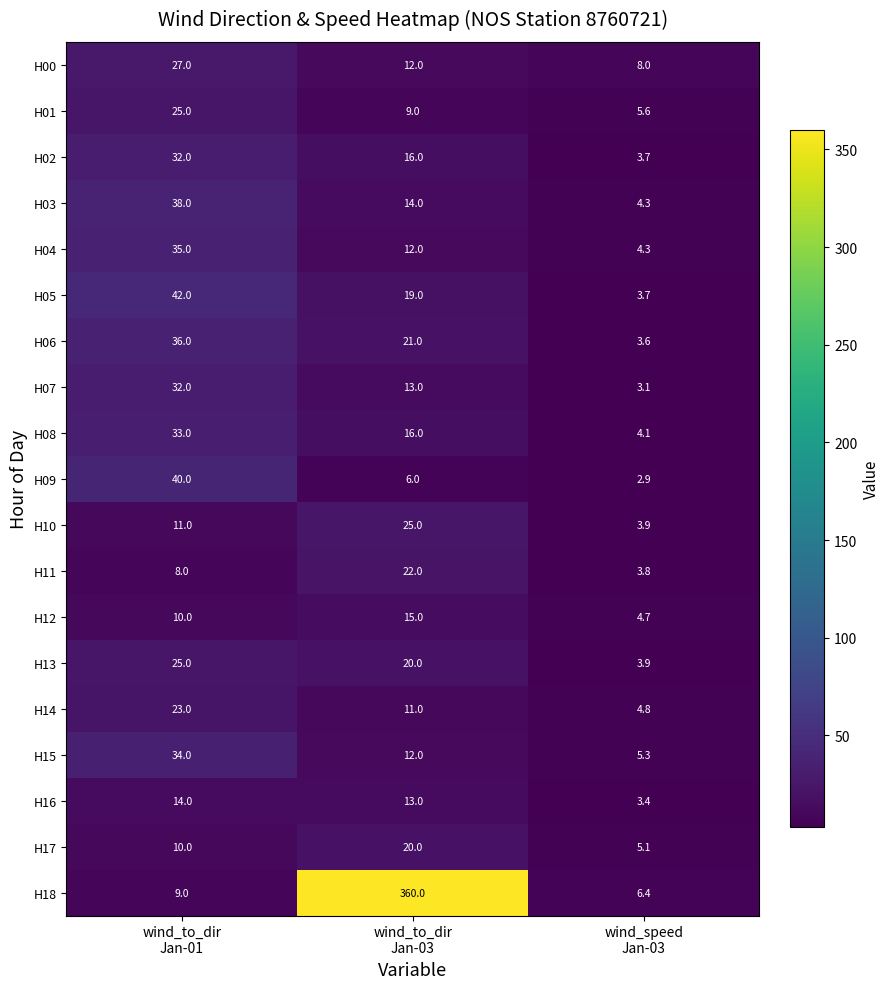

What is the sum of all H06 values?

60.6